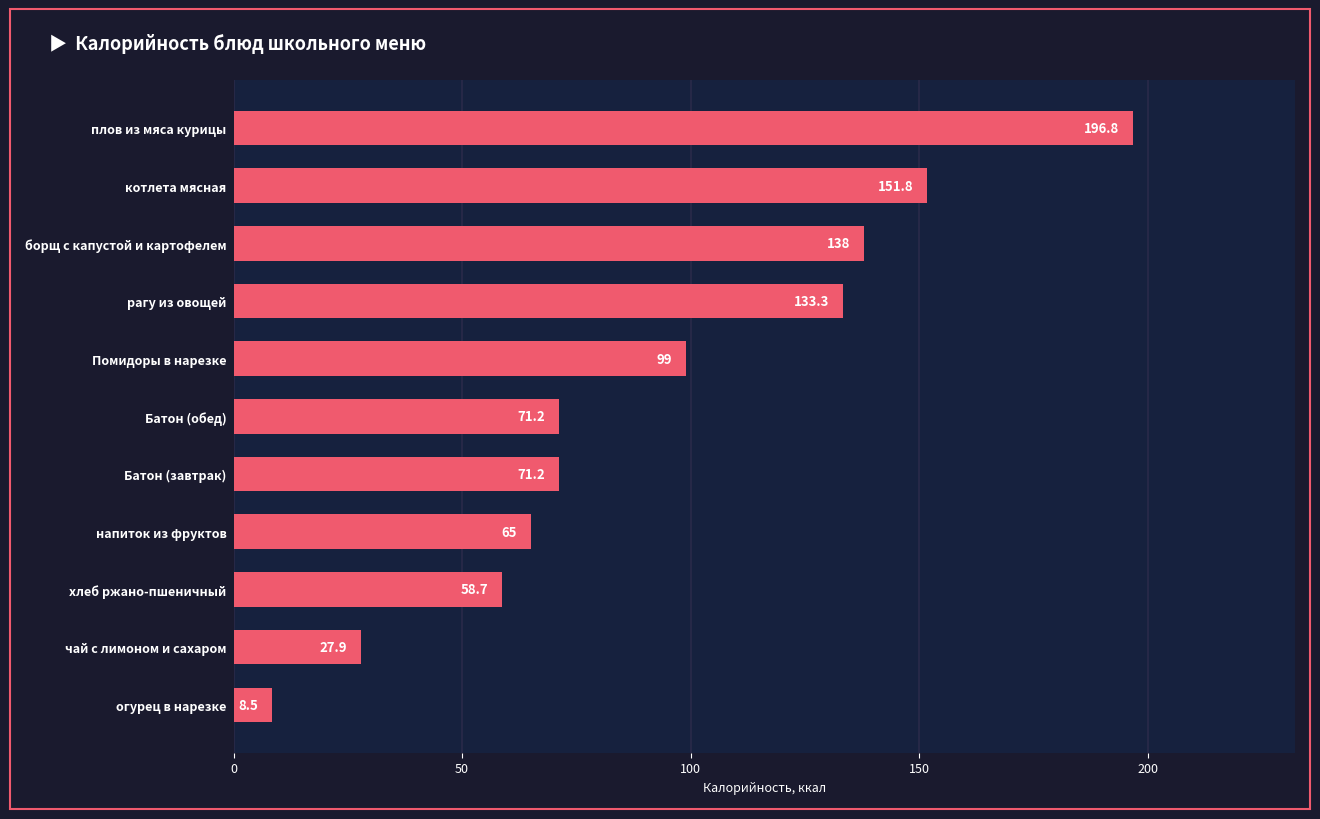

True or false: the data shows 84.7 at напиток из фруктов.

False